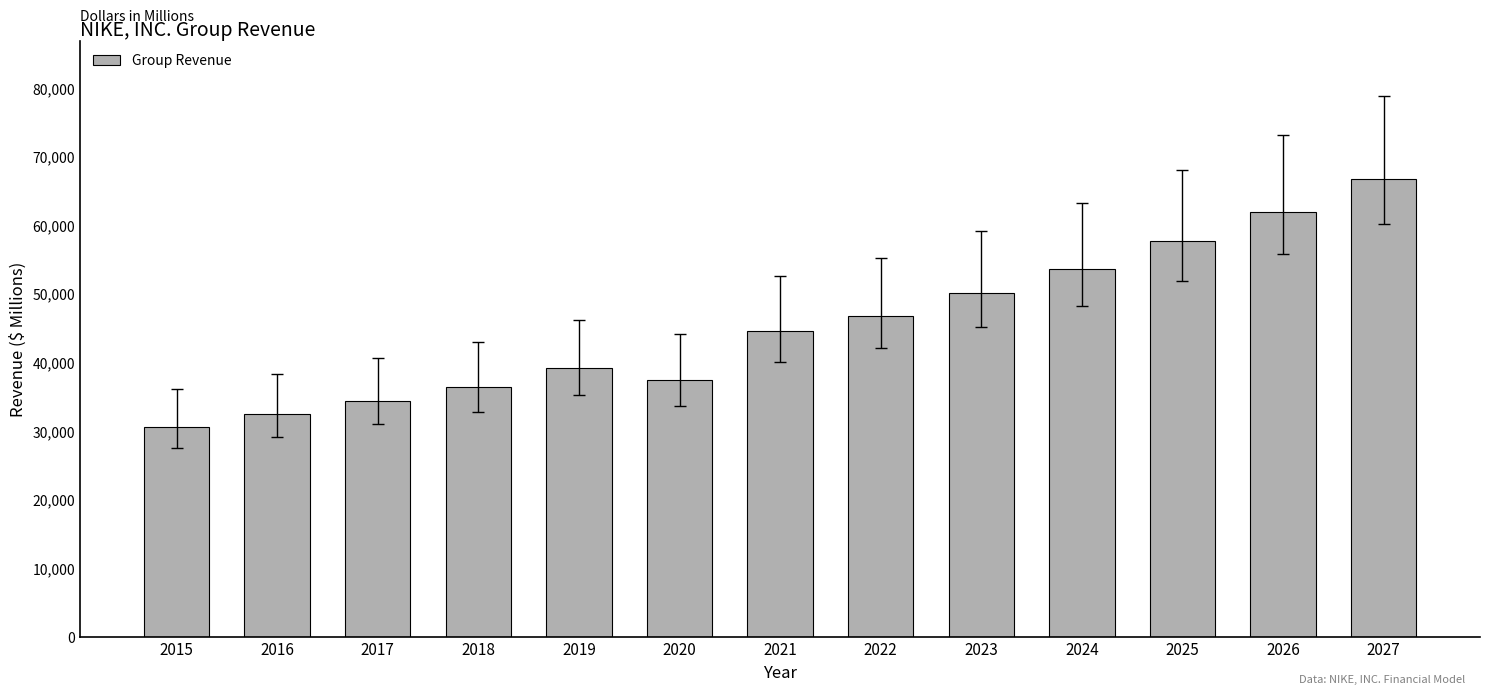

What is the average value?

45498.4